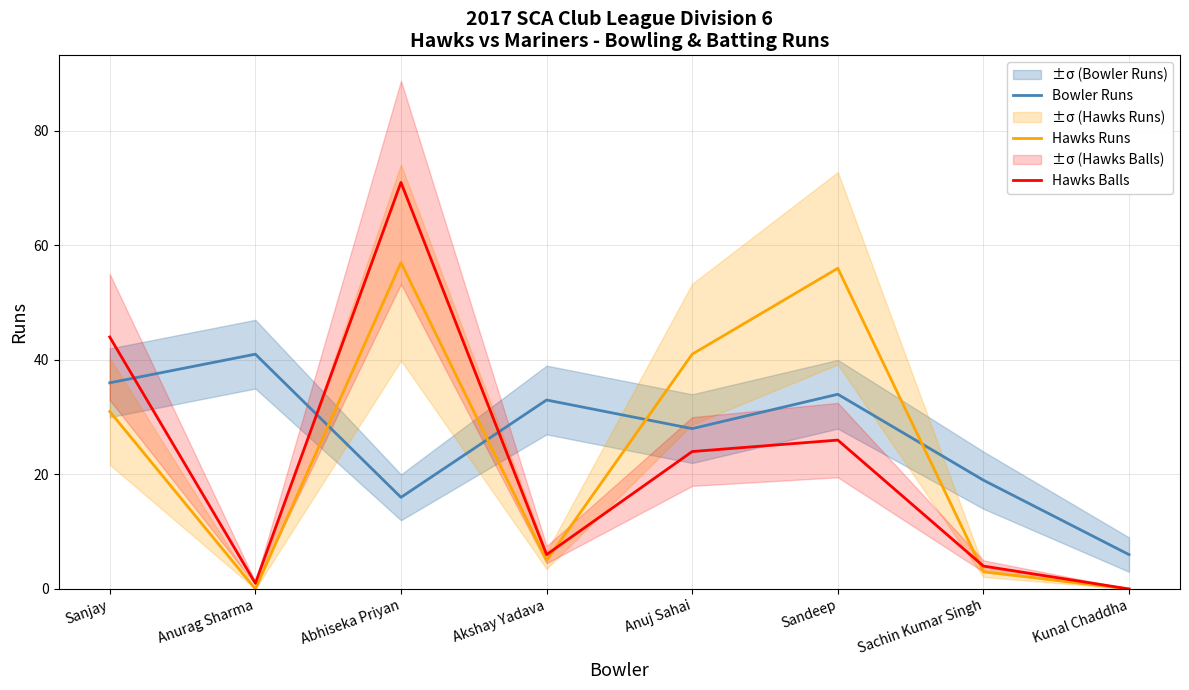

How many interior local peaks does the Hawks Balls series have?

2